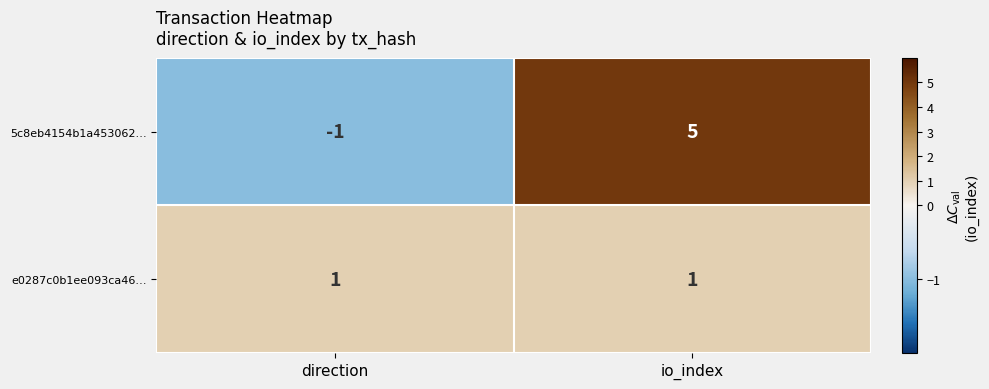

Which category has the lowest value across all series?

direction